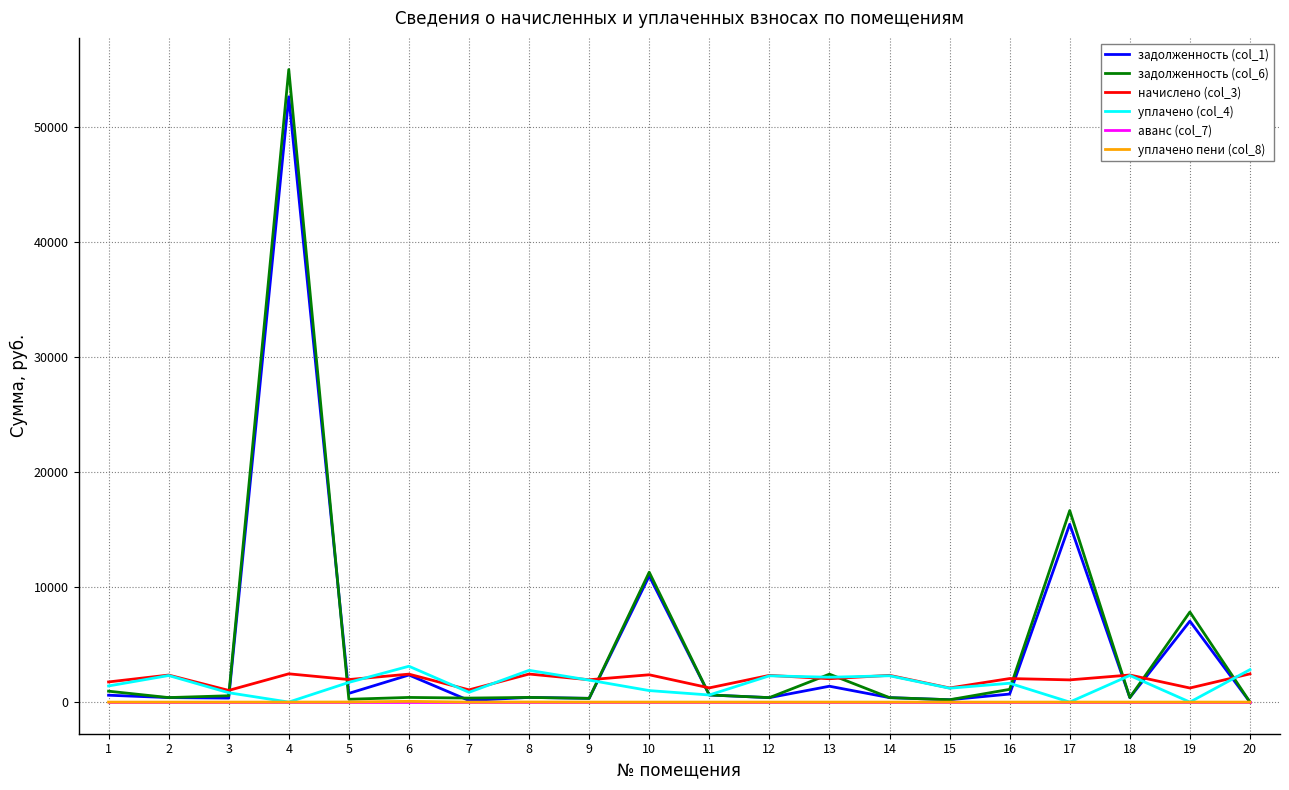

Where is задолженность (col_6) nearest to the value 27483?

17